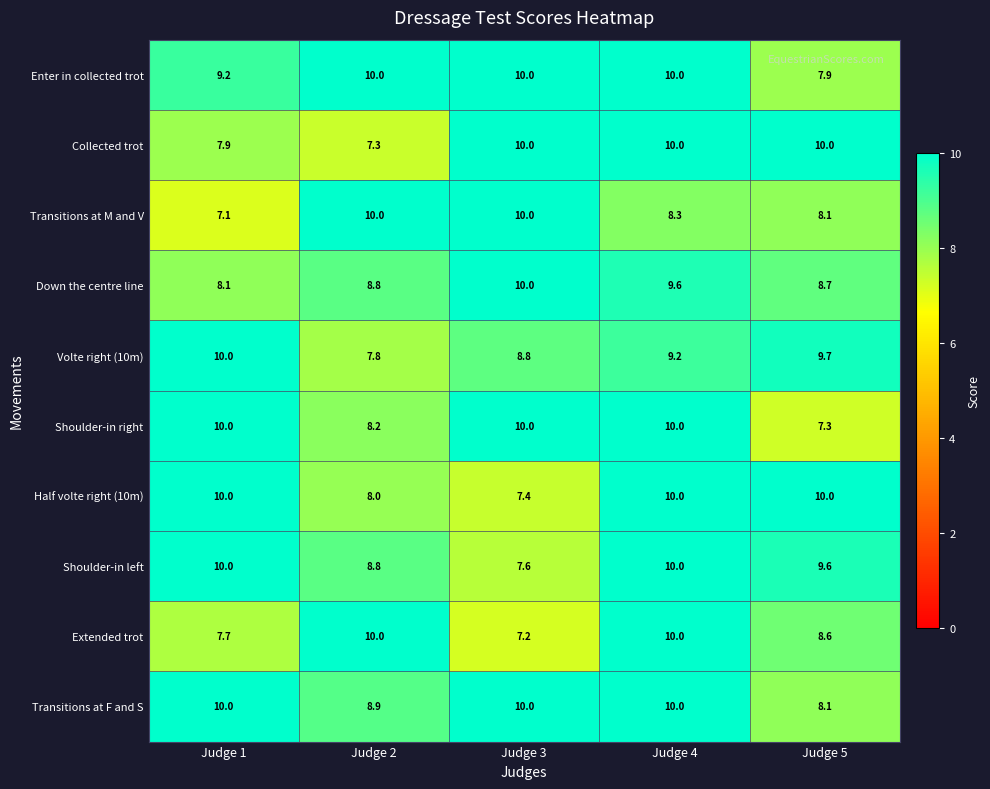

At which category is the sum across all series the highest?

Judge 4